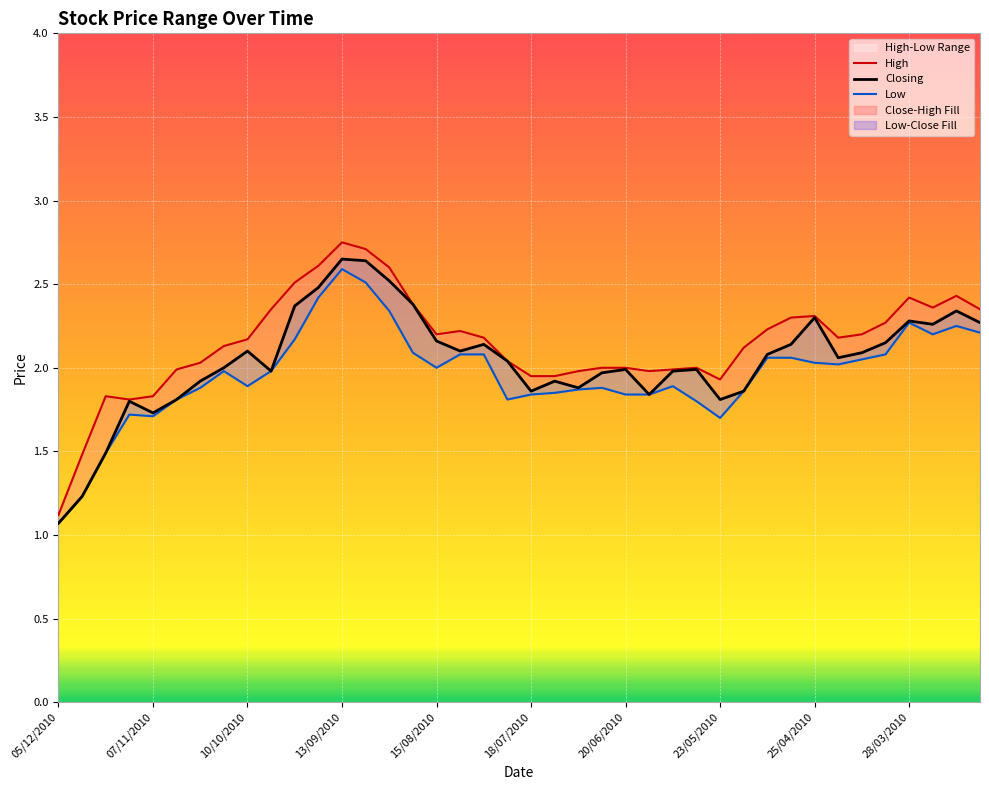

What is the value of the High point at the 37th from the left?

2.4